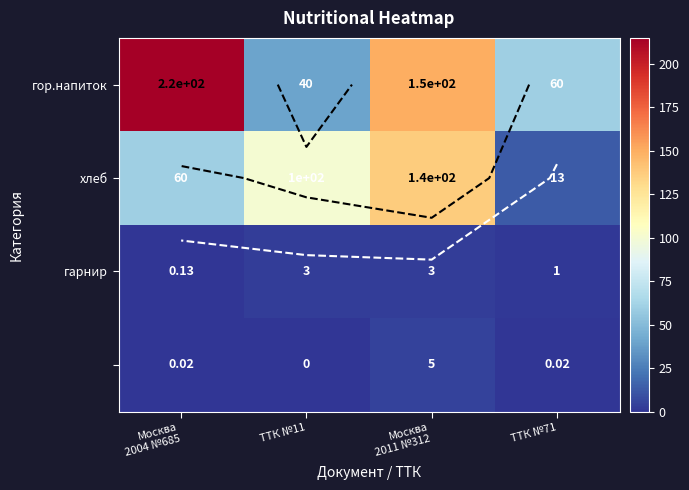

Which series has the largest total across all categories?

гор.напиток